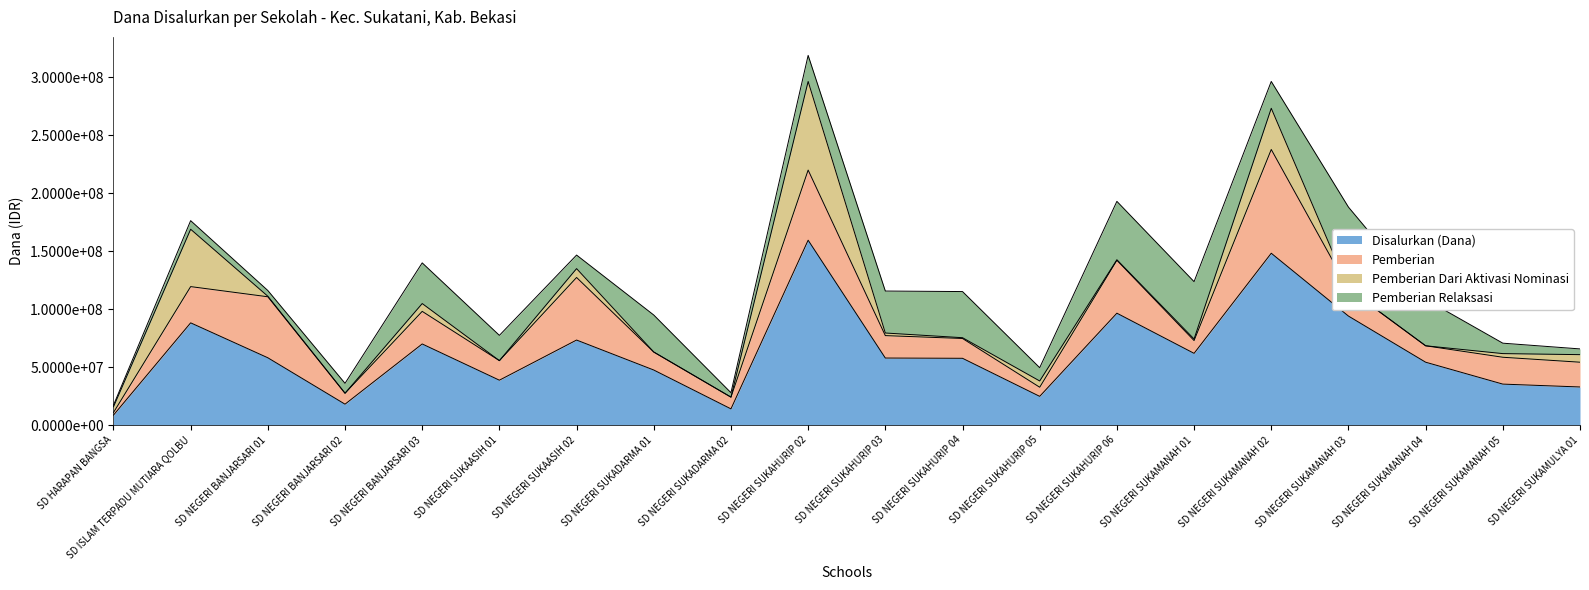

True or false: Disalurkan (Dana) and Pemberian Dari Aktivasi Nominasi cross at least once.

False